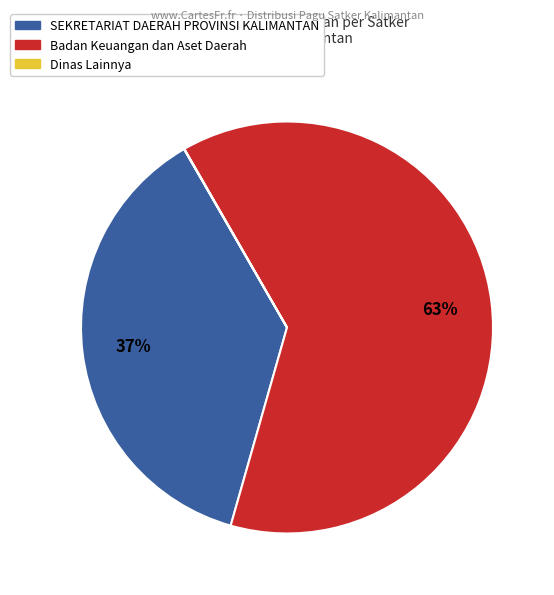

True or false: SEKRETARIAT DAERAH PROVINSI KALIMANTAN accounts for 37% of the total.

True